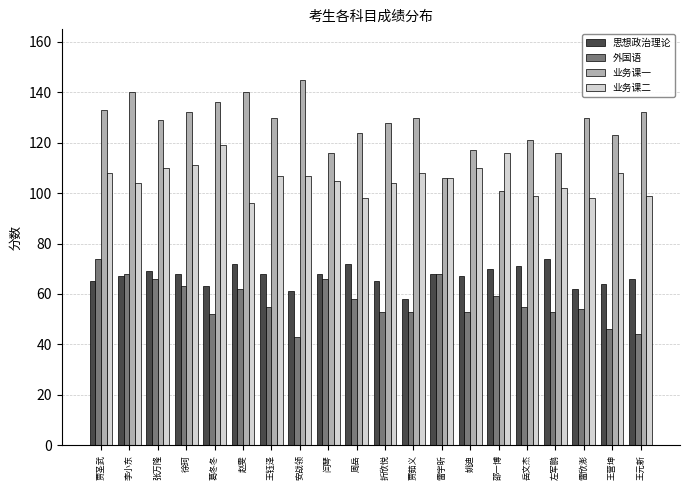

Which series has the largest range (max minus min)?

业务课一